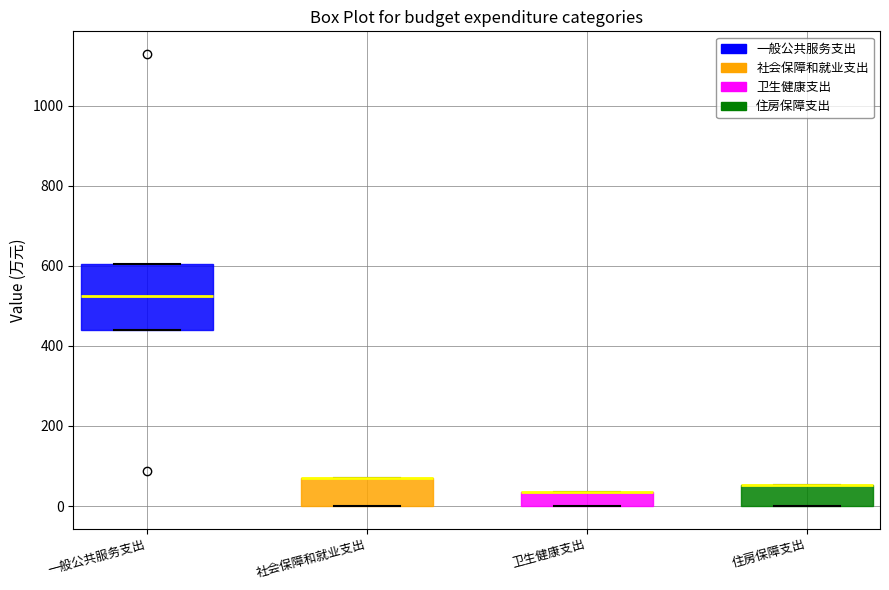

Reading left to right, transcribe this box plot: for each box, give where its median line is, the range the box spans, and where its two whiskers end, as read against the y-axis. The values are not printed on the chart, so give them approximately, as read against the axis.

一般公共服务支出: median 520, box 440 to 600, whiskers 440 to 600
社会保障和就业支出: median 80 (drawn on the box's upper edge), box 0 to 80, whiskers 0 to 80
卫生健康支出: median 40 (drawn on the box's upper edge), box 0 to 40, whiskers 0 to 40
住房保障支出: median 60 (drawn on the box's upper edge), box 0 to 60, whiskers 0 to 60